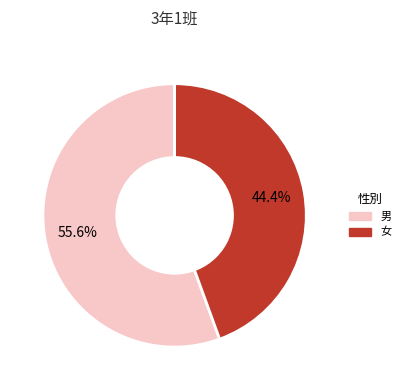

Rank the categories by value from highest to lowest.

男, 女